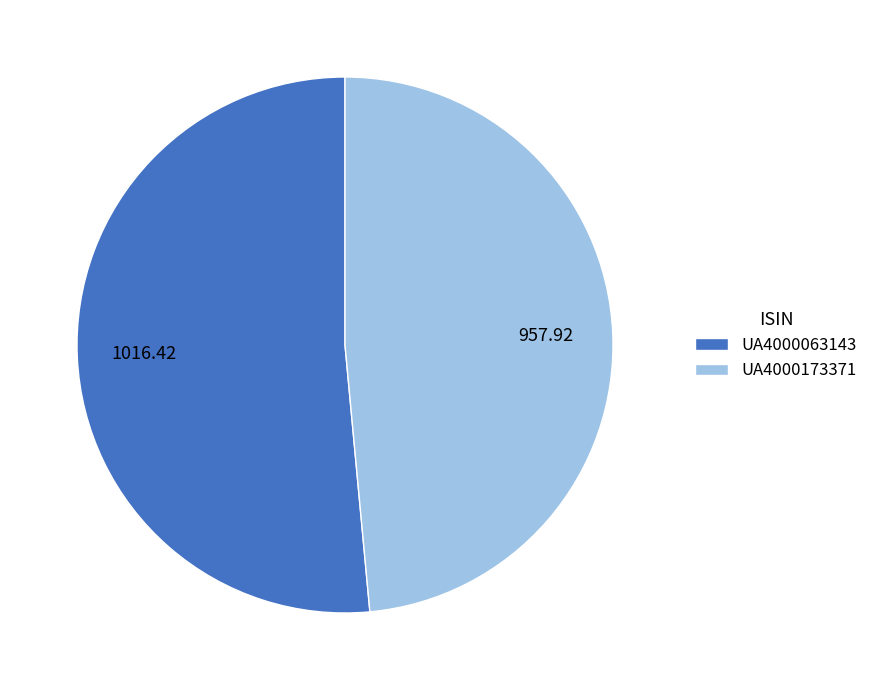

How many segments does this pie chart have?

2